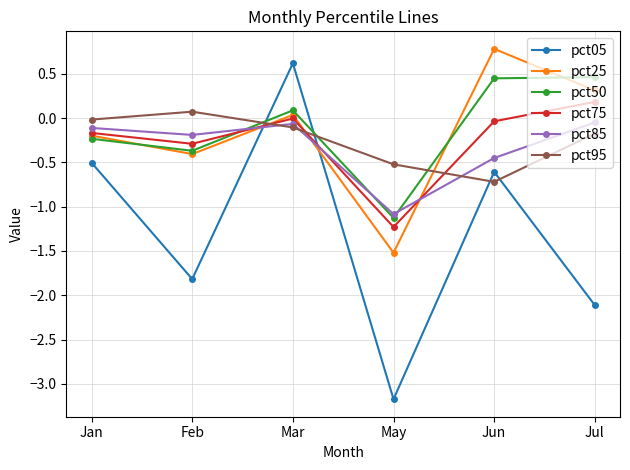

The pct85 series shows -0.1 at Jan. True or false?

True